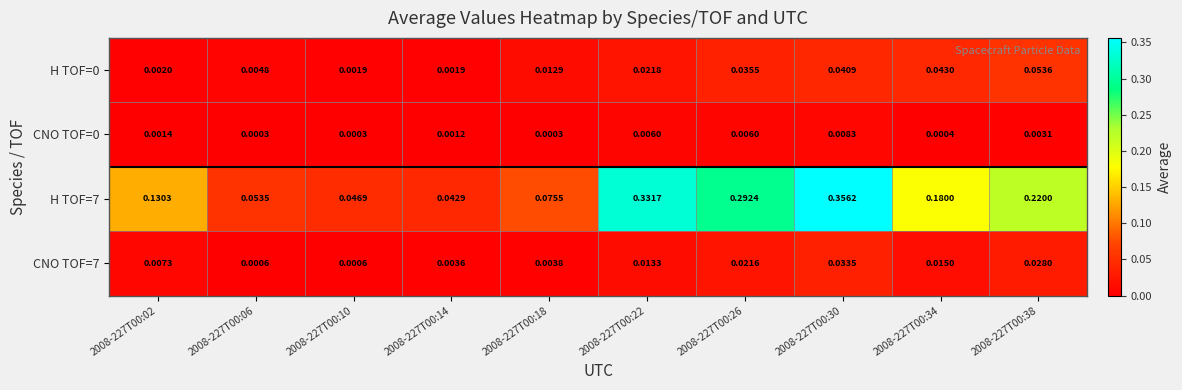

Is the value of H TOF=0 at 2008-227T00:10 greater than the value of H TOF=7 at 2008-227T00:22?

No